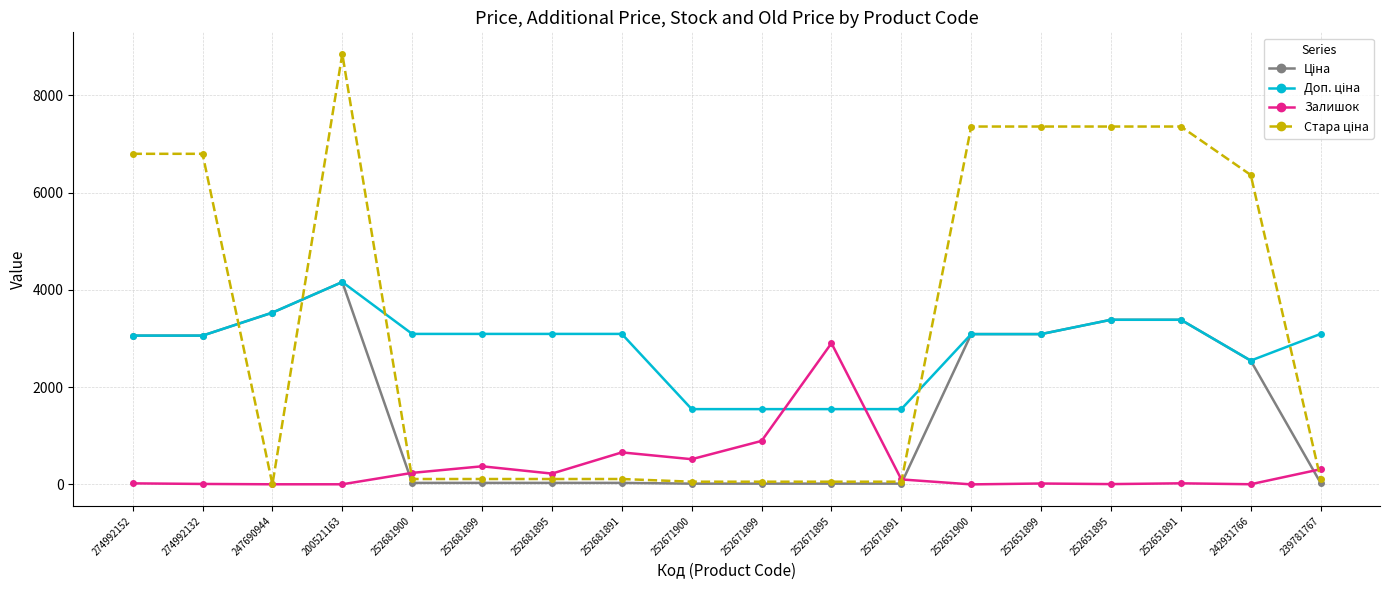

At how many categories does at least one series exceed 5504?

8